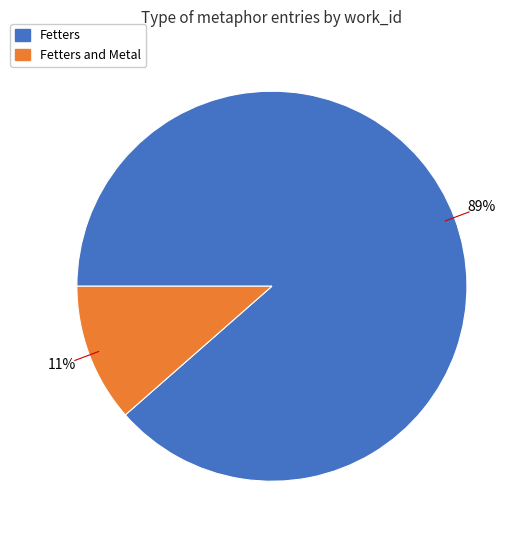

To the nearest percent, what is the average slice percentage?

50%